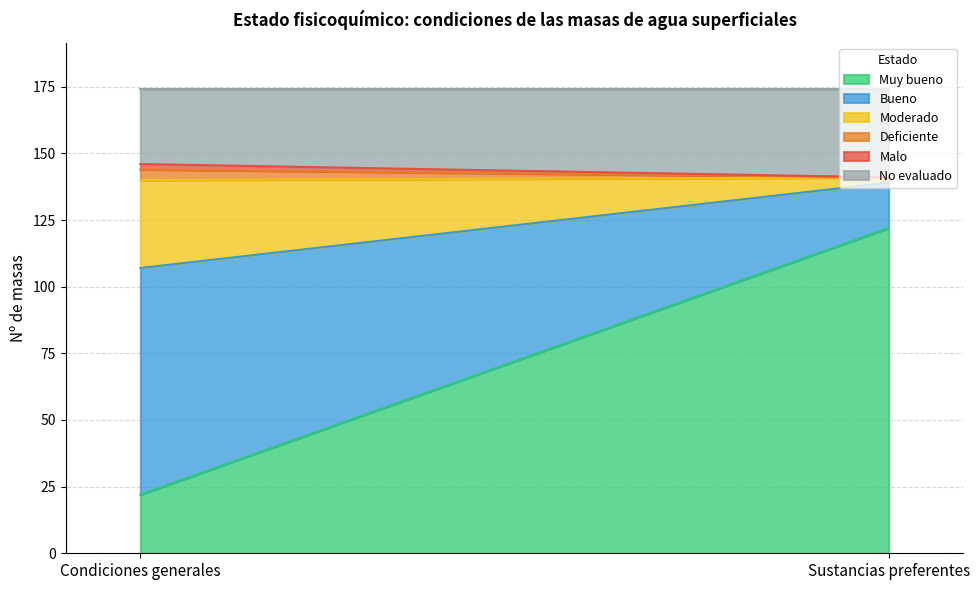

Rank the categories by Malo value from lowest to highest.

Sustancias preferentes, Condiciones generales